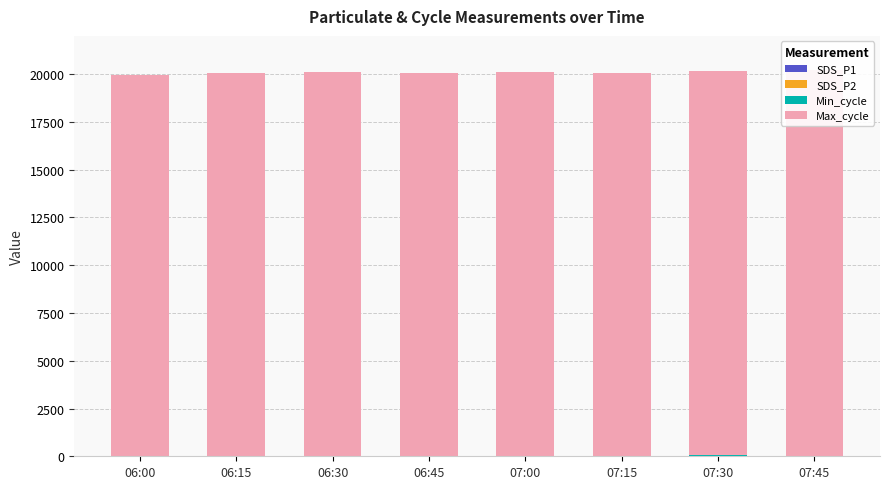

What is the label of the 8th bar from the left?

07:45